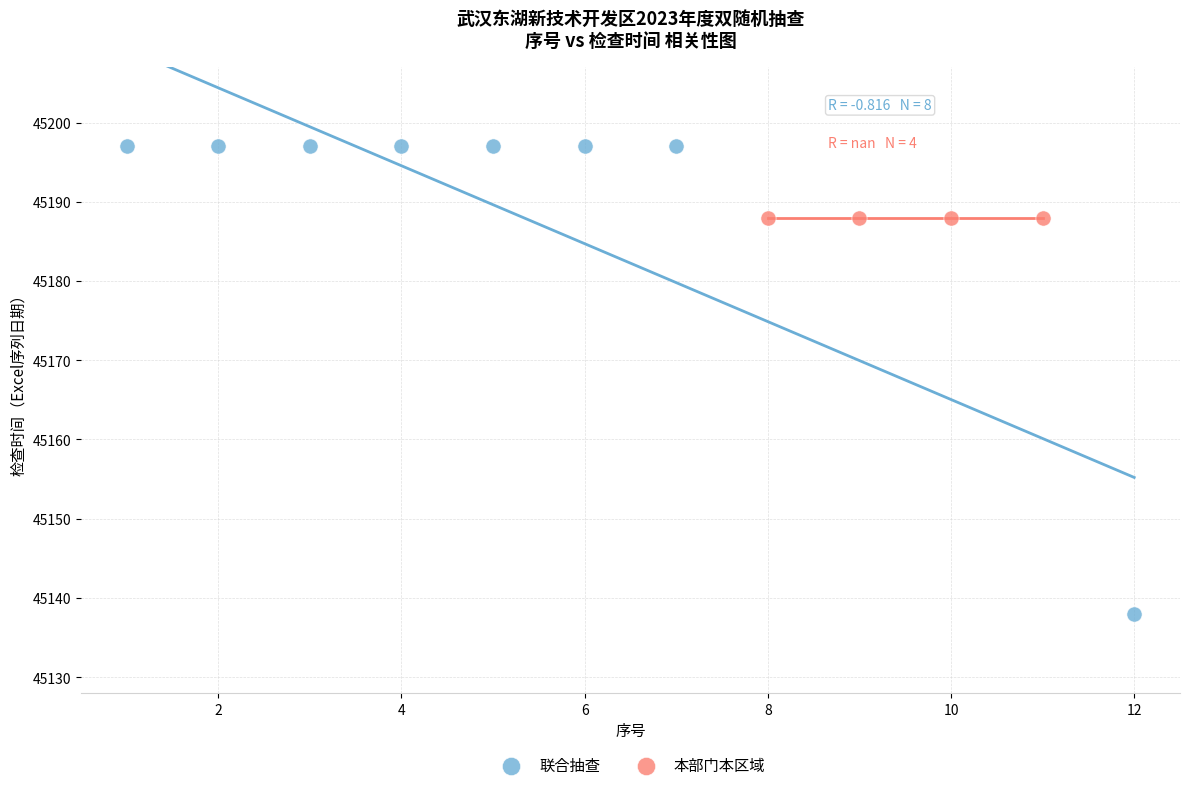

Which series reaches the minimum Y coordinate?

联合抽查